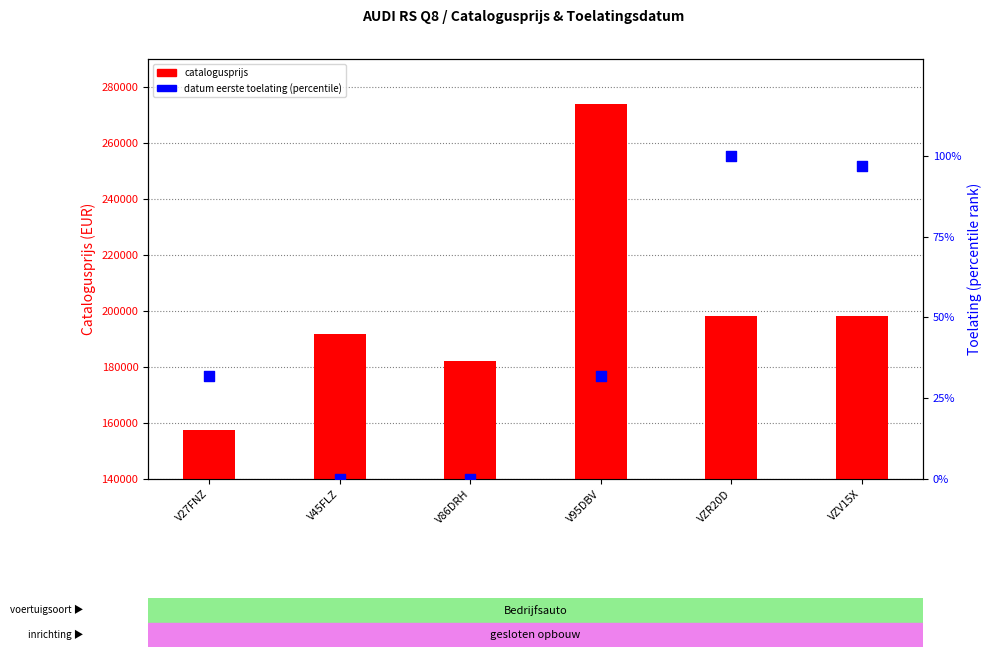

At which category is the sum across all series the highest?

V95DBV